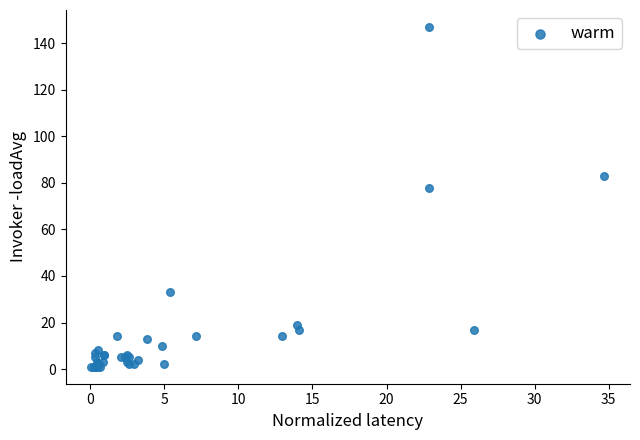

What Y value in the scatter plot is closest to 74?

78